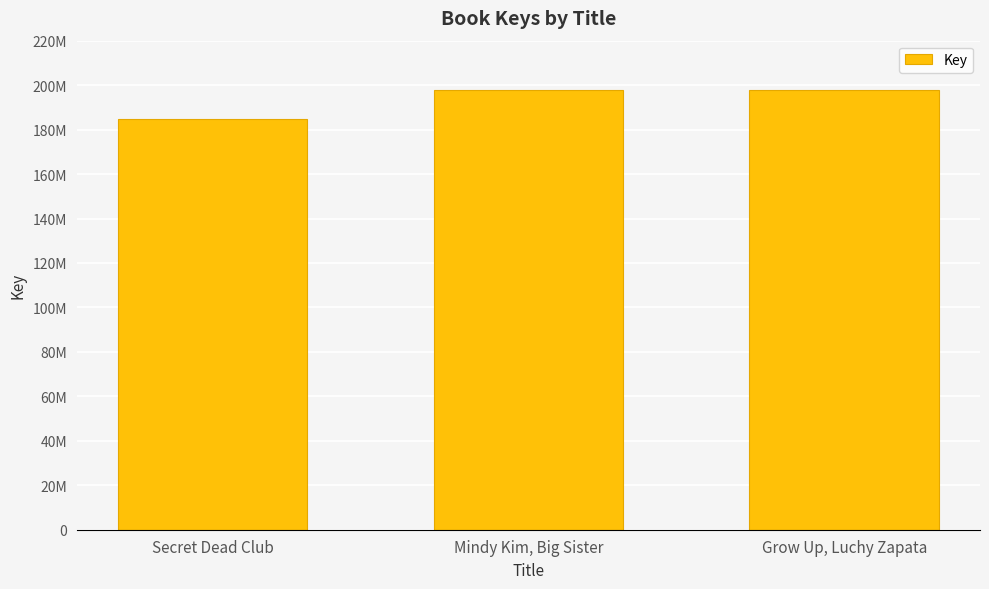

Reading left to right, what are all the values shown in this chart?

Secret Dead Club=184565501	Mindy Kim, Big Sister=197648079	Grow Up, Luchy Zapata=197711365